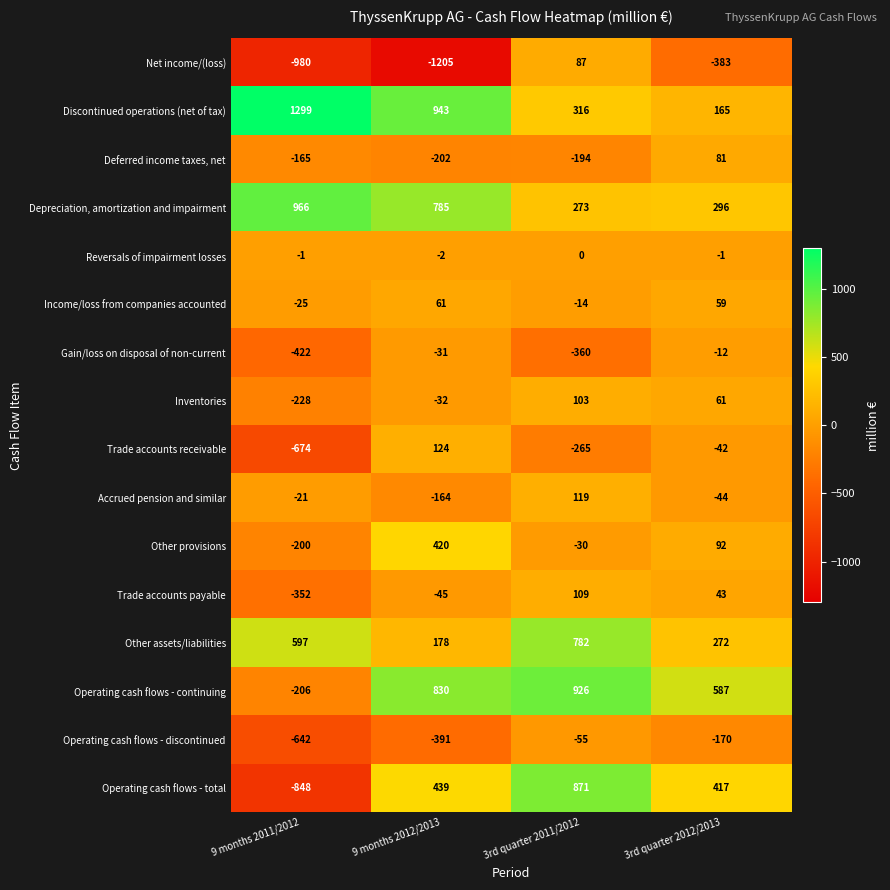

What is the lowest value of the Operating cash flows - discontinued series?

-642